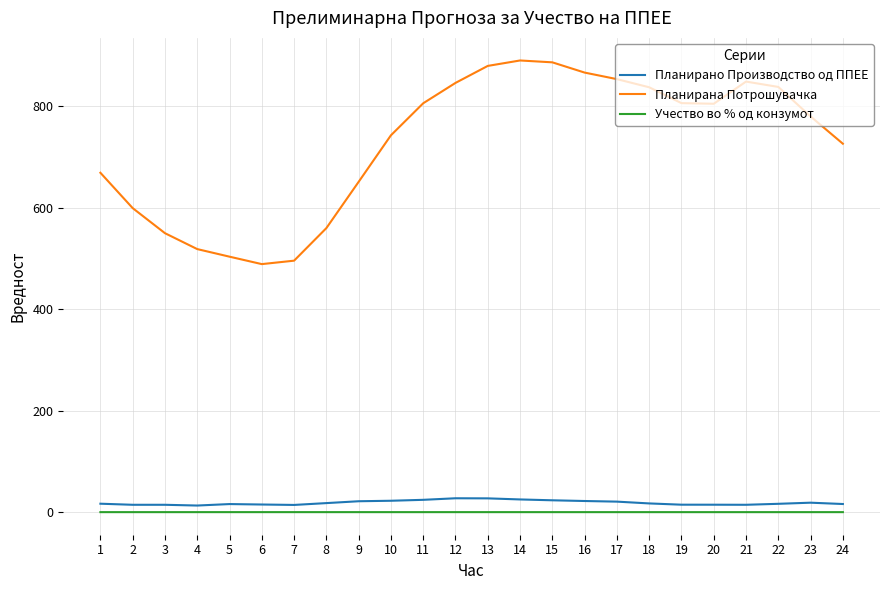

What is the difference between the maximum and minimum values in the Планирано Производство од ППЕЕ series?

14.3